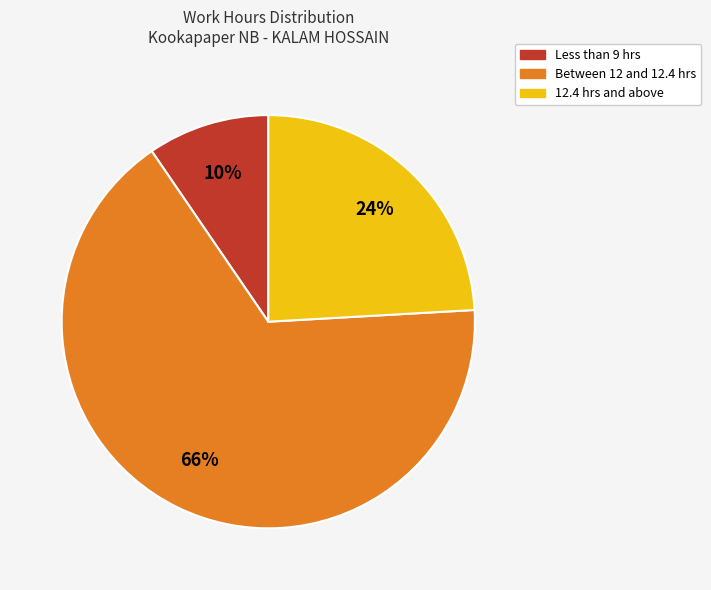

Is there any slice that represents more than half of the pie?

Yes